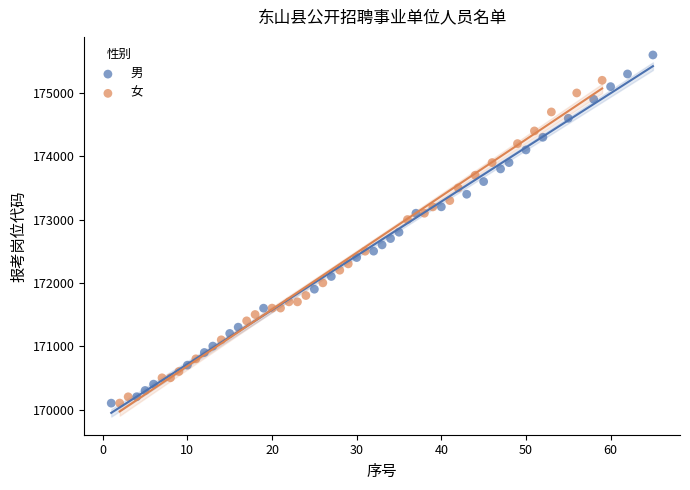

Which series has the largest Y range (max minus min)?

男